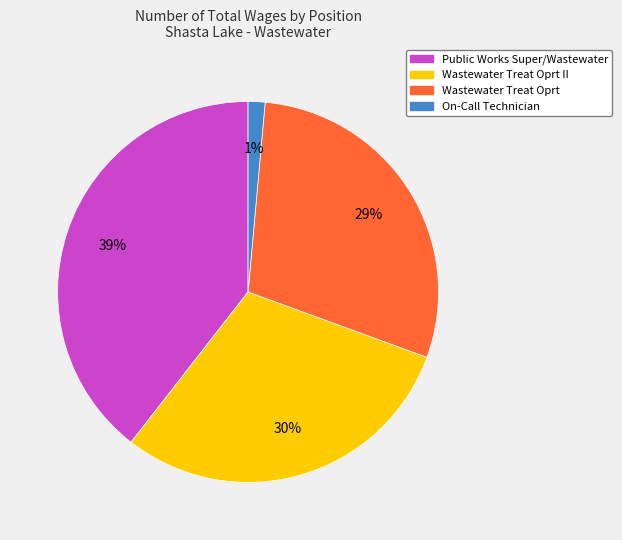

To the nearest percent, what percentage of the pie is Wastewater Treat Oprt II?

30%